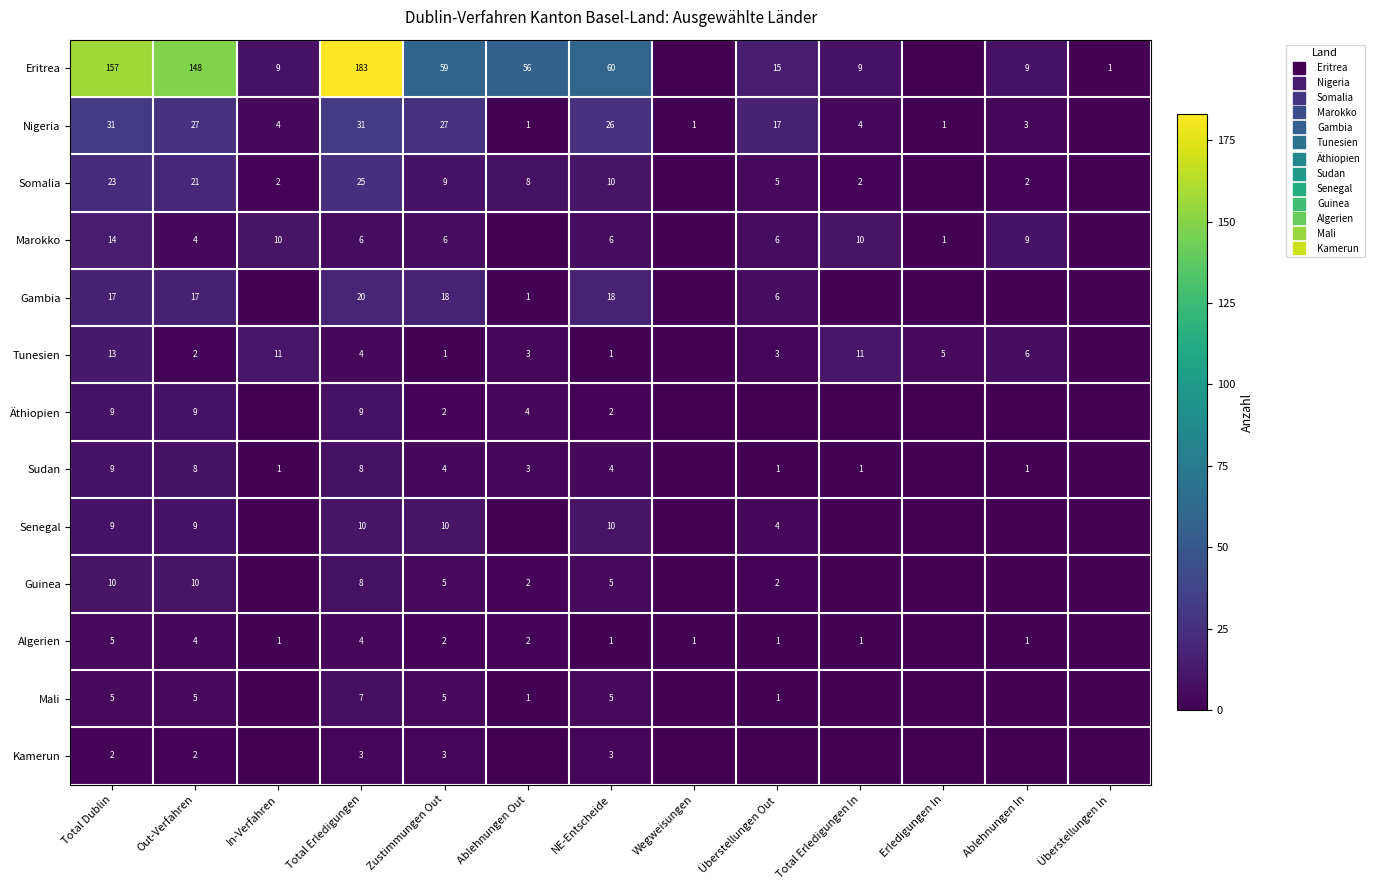

Between Total Dublin and Erledigungen In, which series saw the biggest shift?

Eritrea